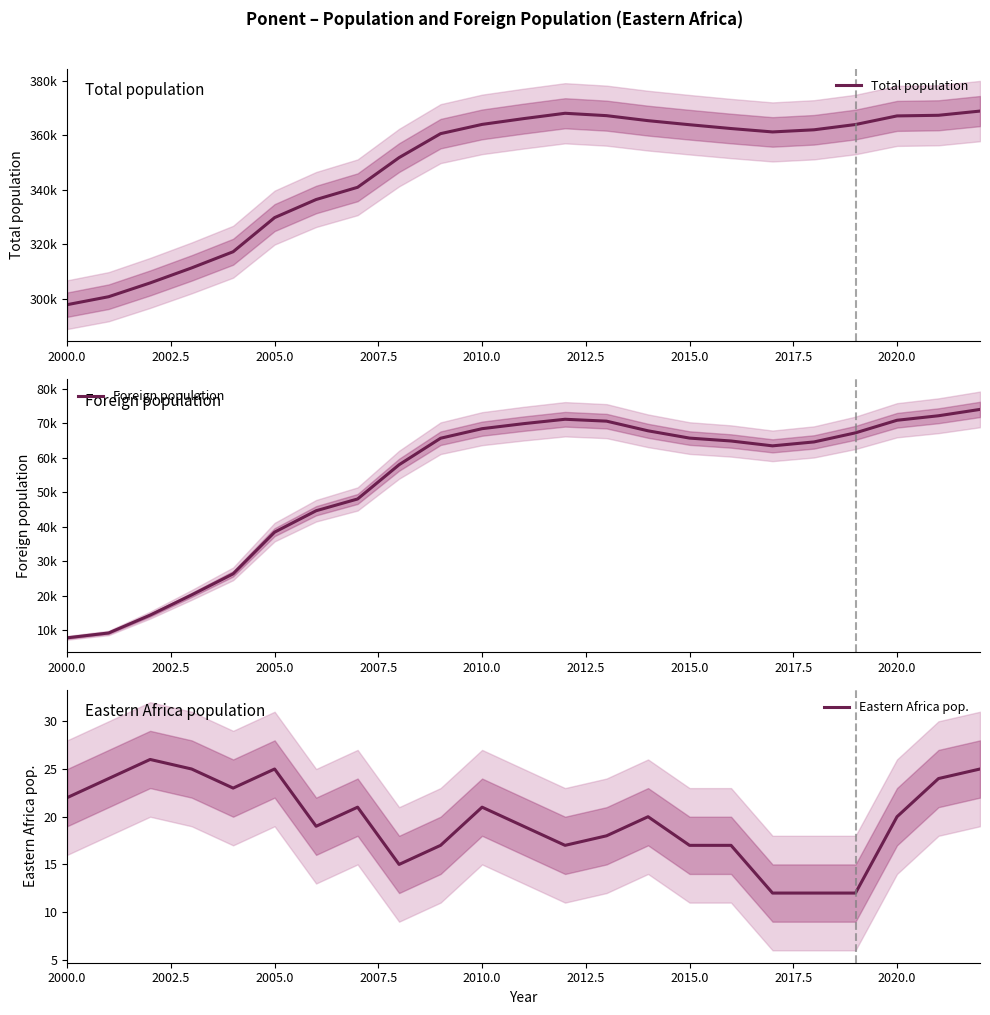

Is this an area chart (filled region under the line)?

No